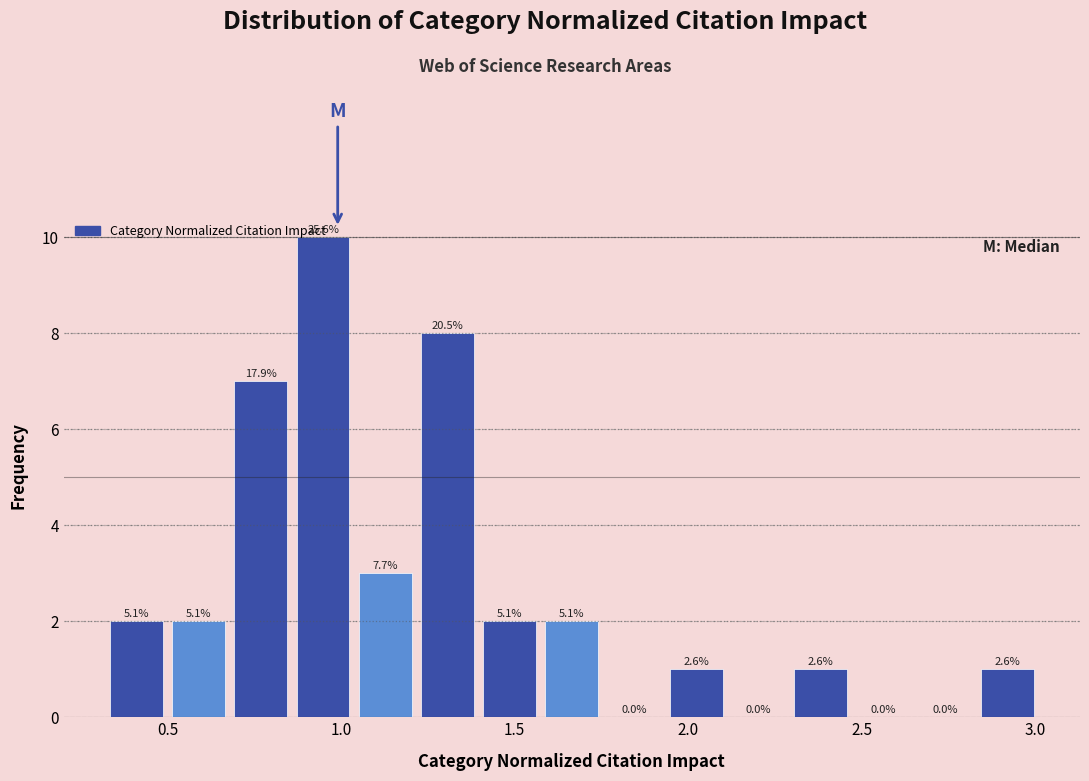

Around what value on the x-axis is the tallest bar? Give the approximate position of its centre, as read against the axis.

0.95